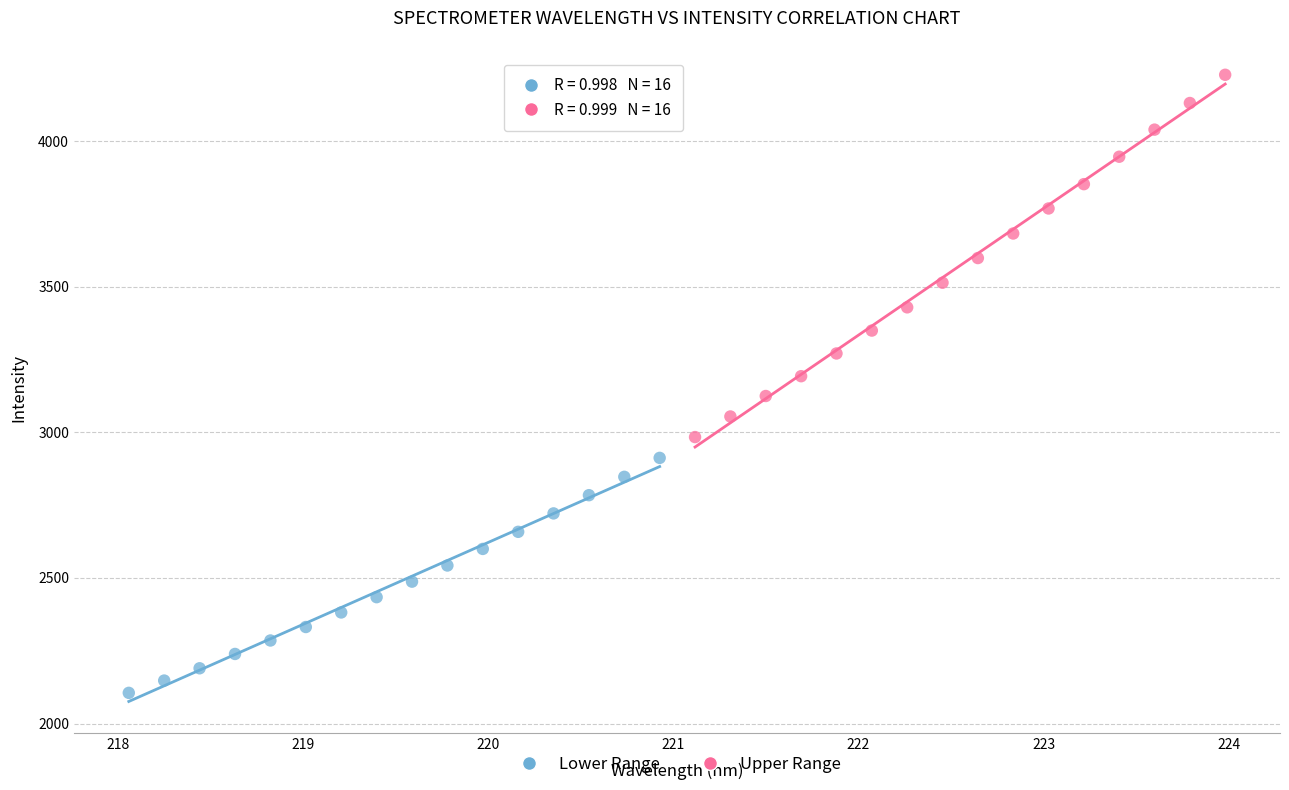

Which series contains the highest Y value?

Upper Range